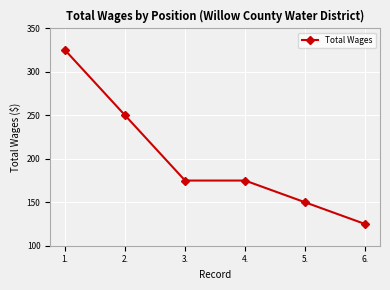

How many data points are less than 175?

2